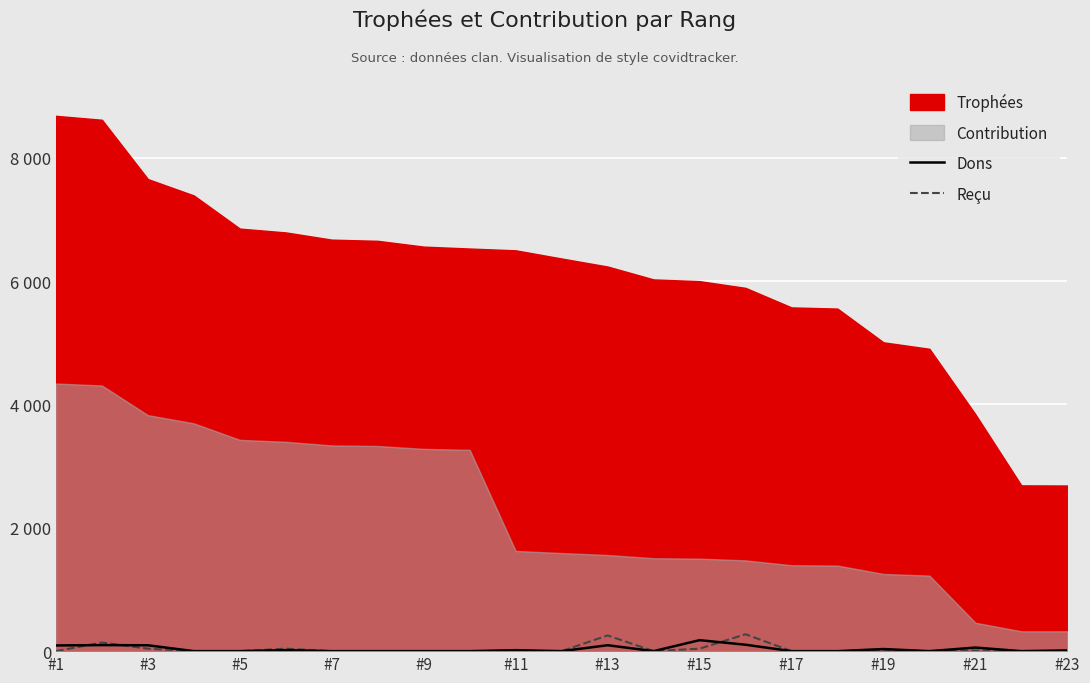

Is the value of Reçu at #19 greater than the value of Dons at 15?

No